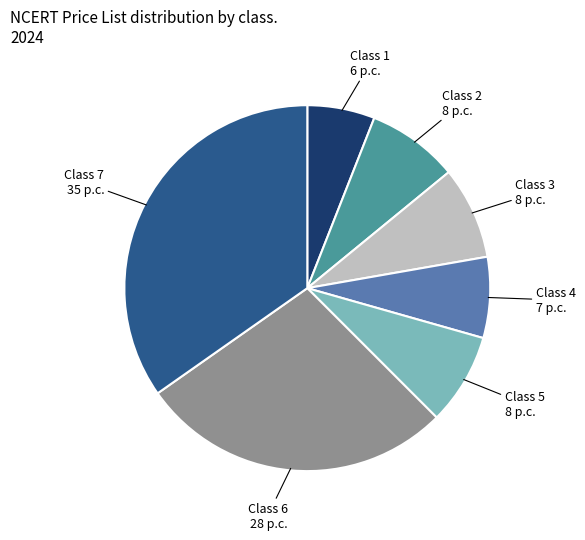

Does any single category account for the majority?

No